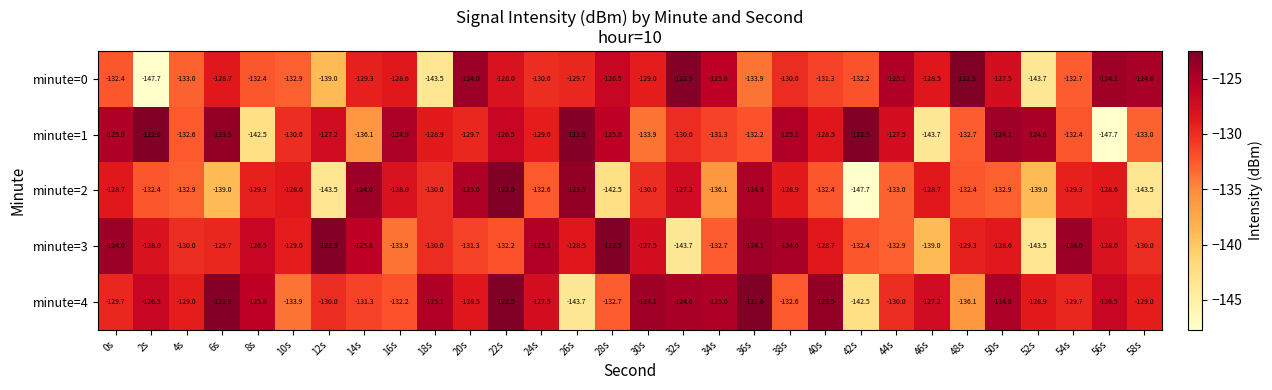

What is the minimum value for minute=3?

-143.7